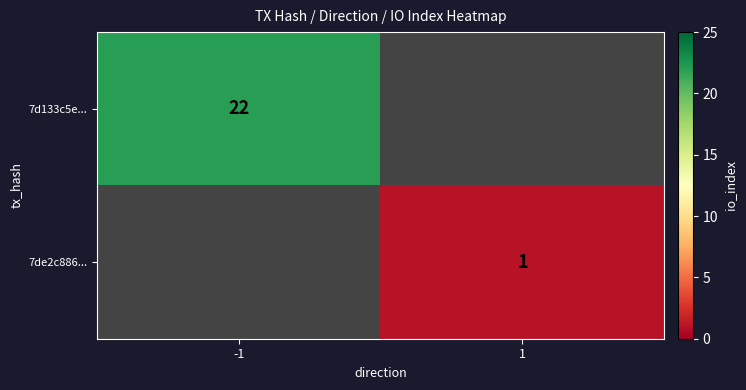

The 7d133c5e... series shows 22 at -1. True or false?

True